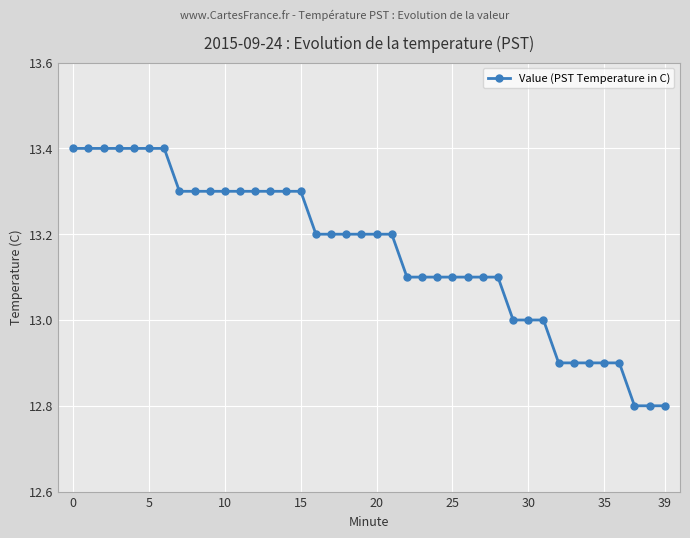

What is the value of the 29th point from the left?

13.1